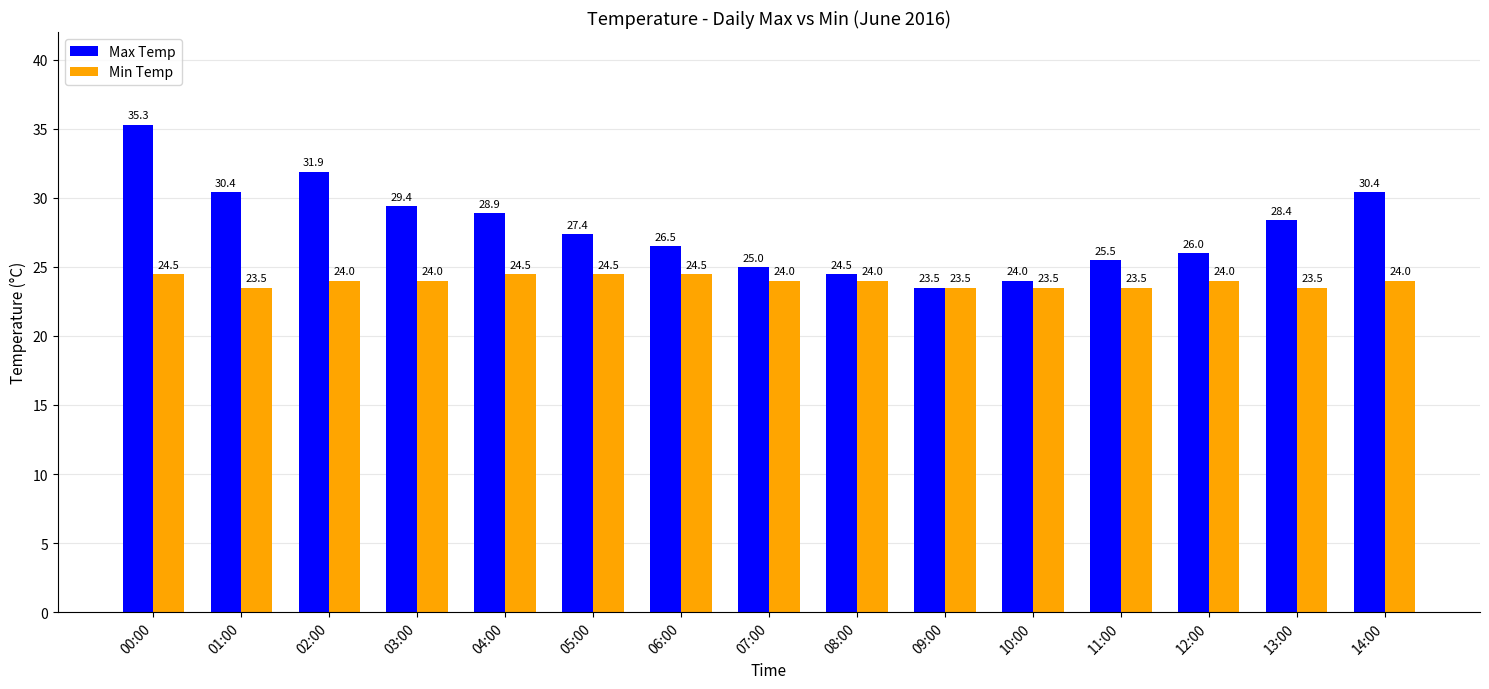

How many bars are there in each group?

2